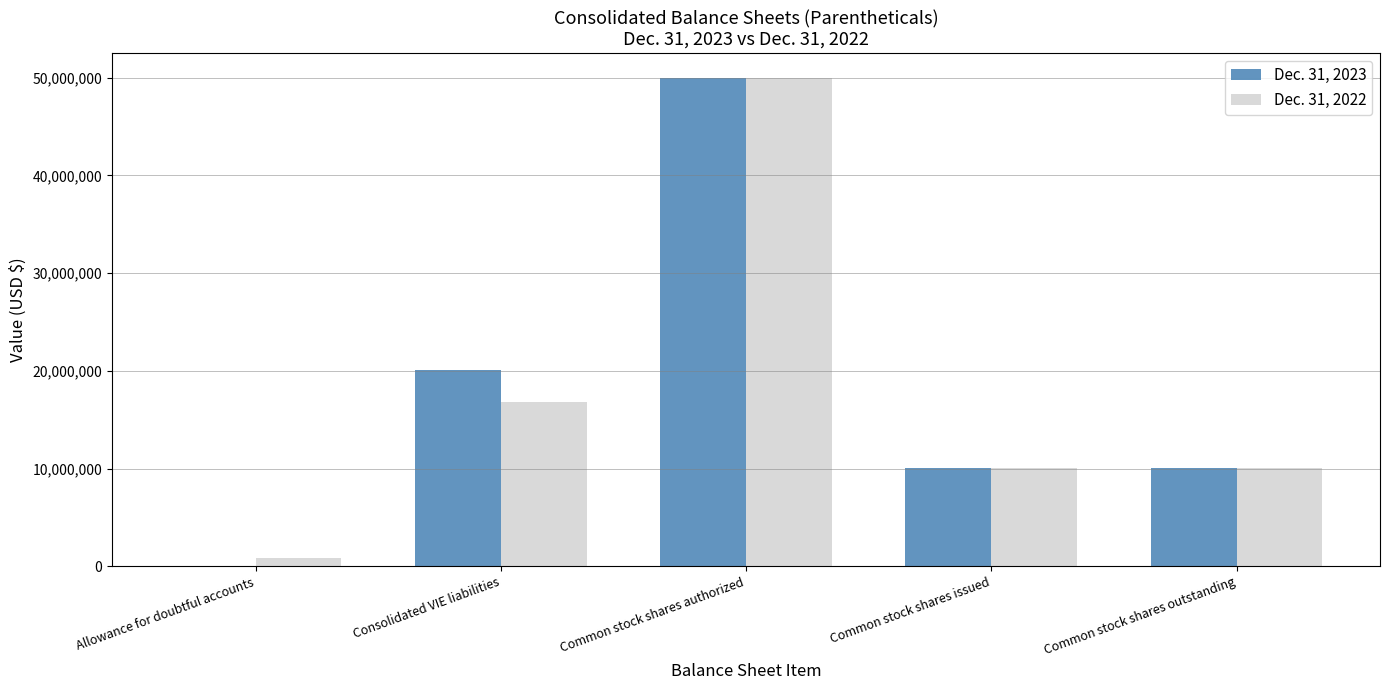

Which label corresponds to the largest value in the chart?

Common stock shares authorized